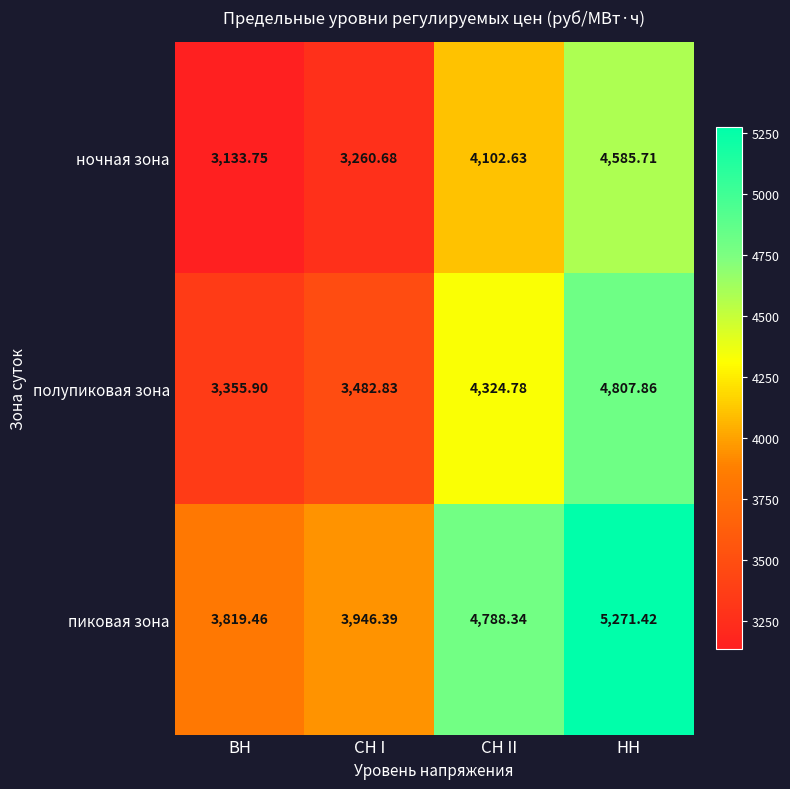

What is the spread (max minus min) of values at НН?

685.7